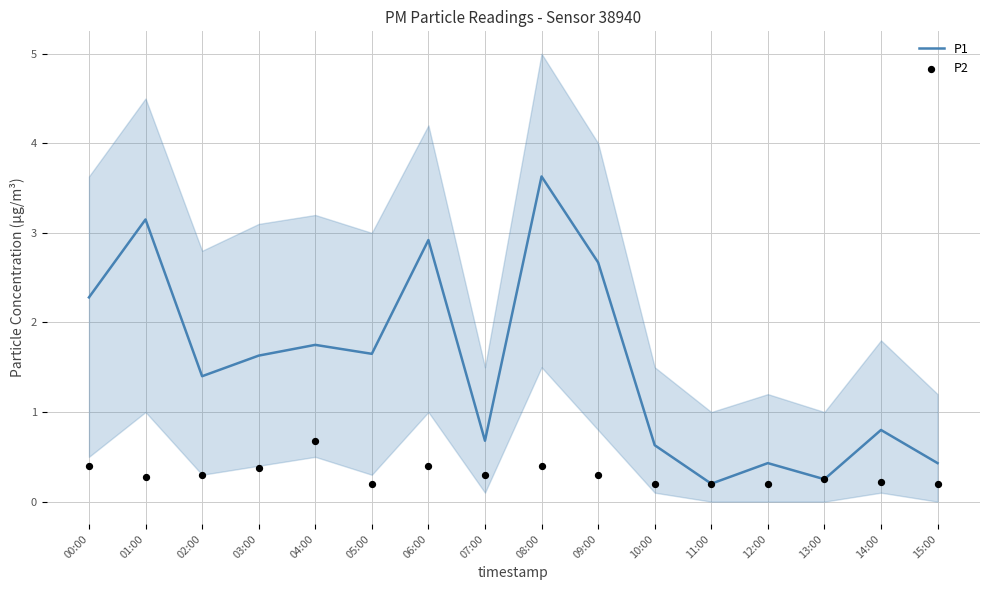

What is the total value across all series at 10:00?

0.8